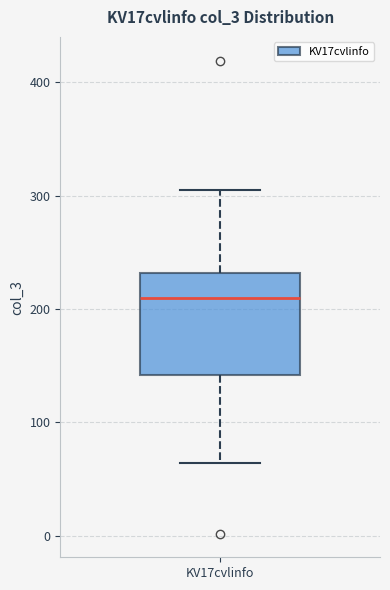

Read this box plot against the y-axis: the position of the median line, the range covered by the box, and the ends of both whiskers. The values are not printed on the chart, so give them approximately, as read against the axis.

median 210, box 140 to 230, whiskers 60 to 310